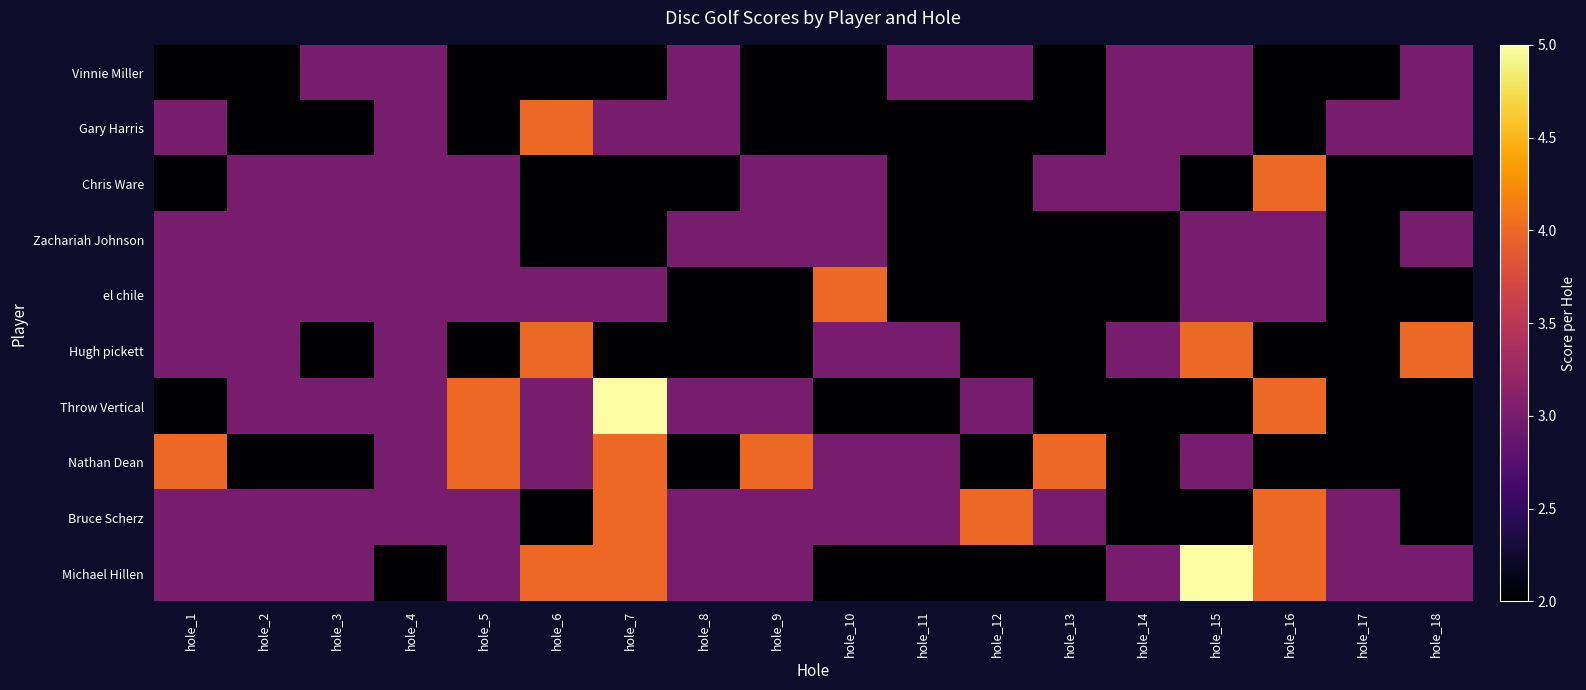

Rank the series at hole_18 from lowest to highest value.

Chris Ware, el chile, Throw Vertical, Nathan Dean, Bruce Scherz, Vinnie Miller, Gary Harris, Zachariah Johnson, Michael Hillen, Hugh pickett